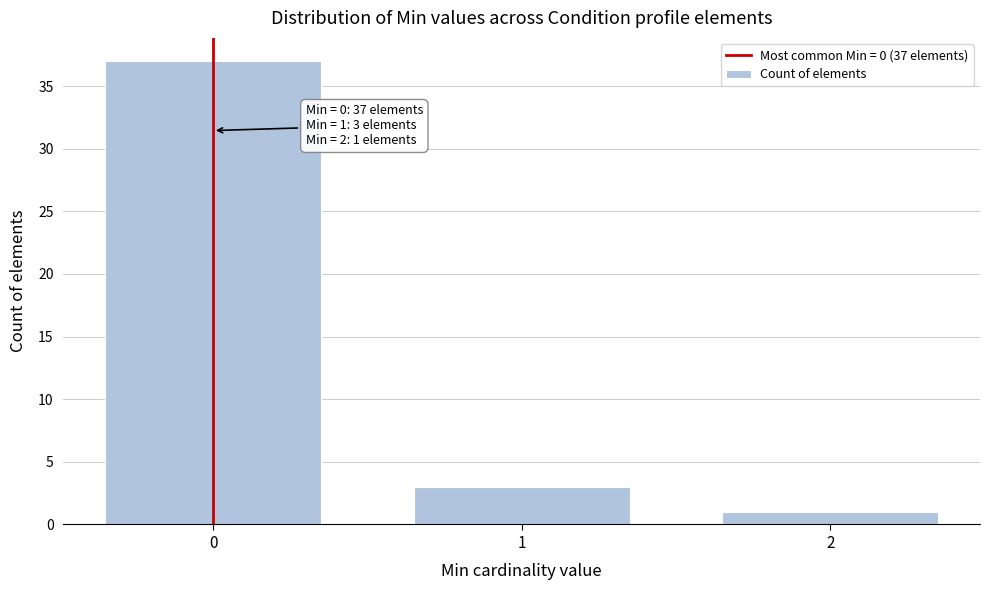

Reading left to right, transcribe all the data shown in this chart.

0=37	1=3	2=1